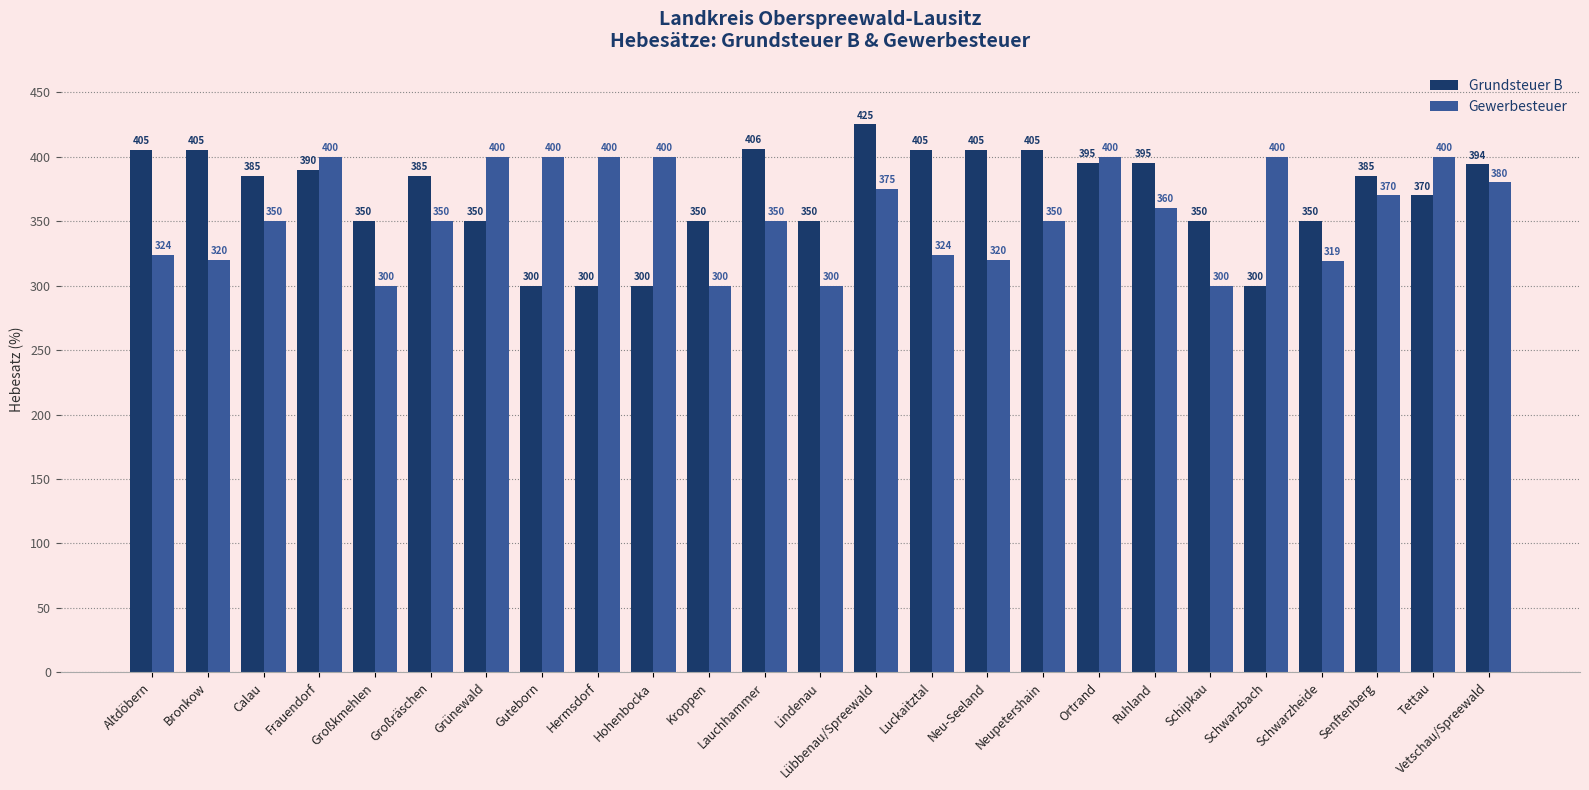

What is the difference between the highest and lowest values at Hohenbocka?

100